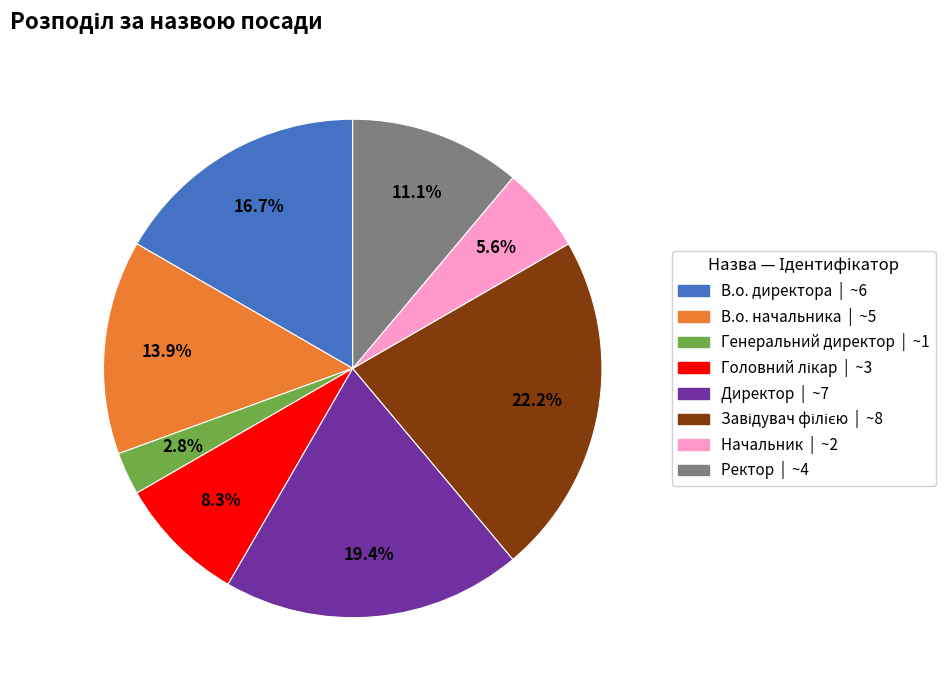

Is the sum of Генеральний директор and В.о. директора greater than half?

No